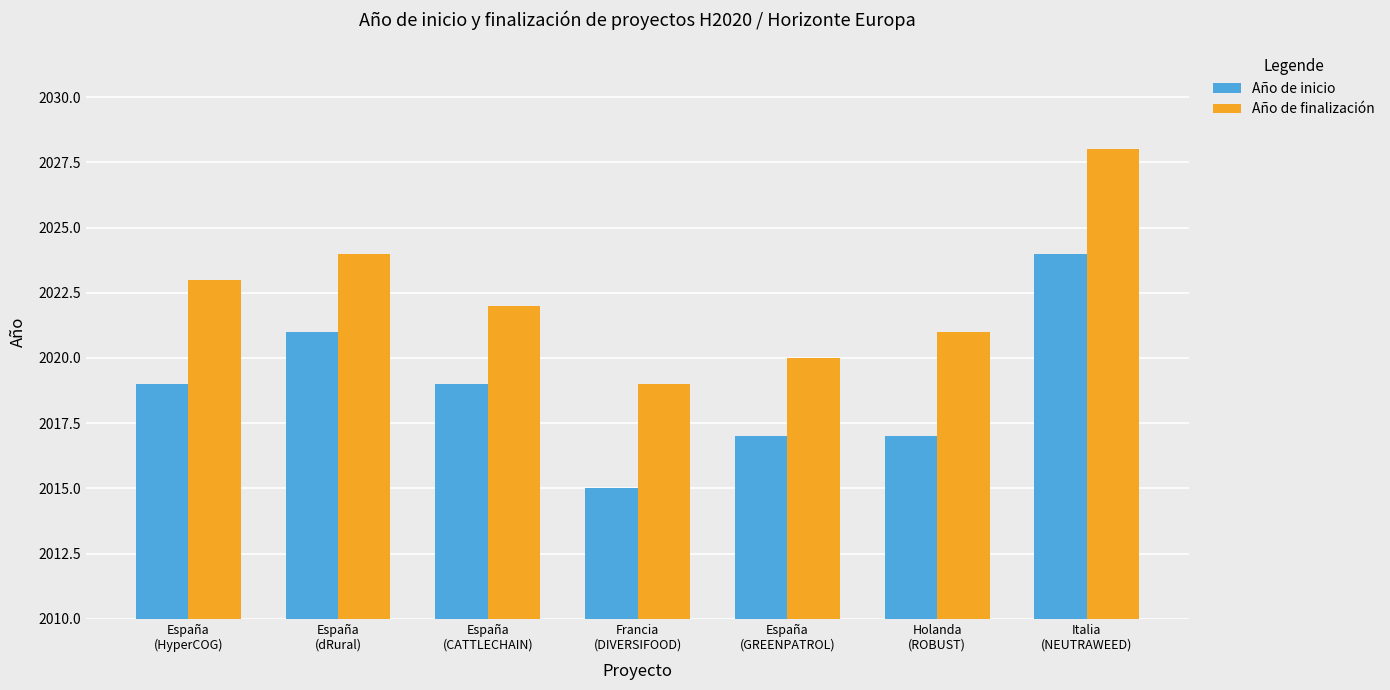

What is the sum of the Año de inicio values at Italia
(NEUTRAWEED) and Francia
(DIVERSIFOOD)?

4039